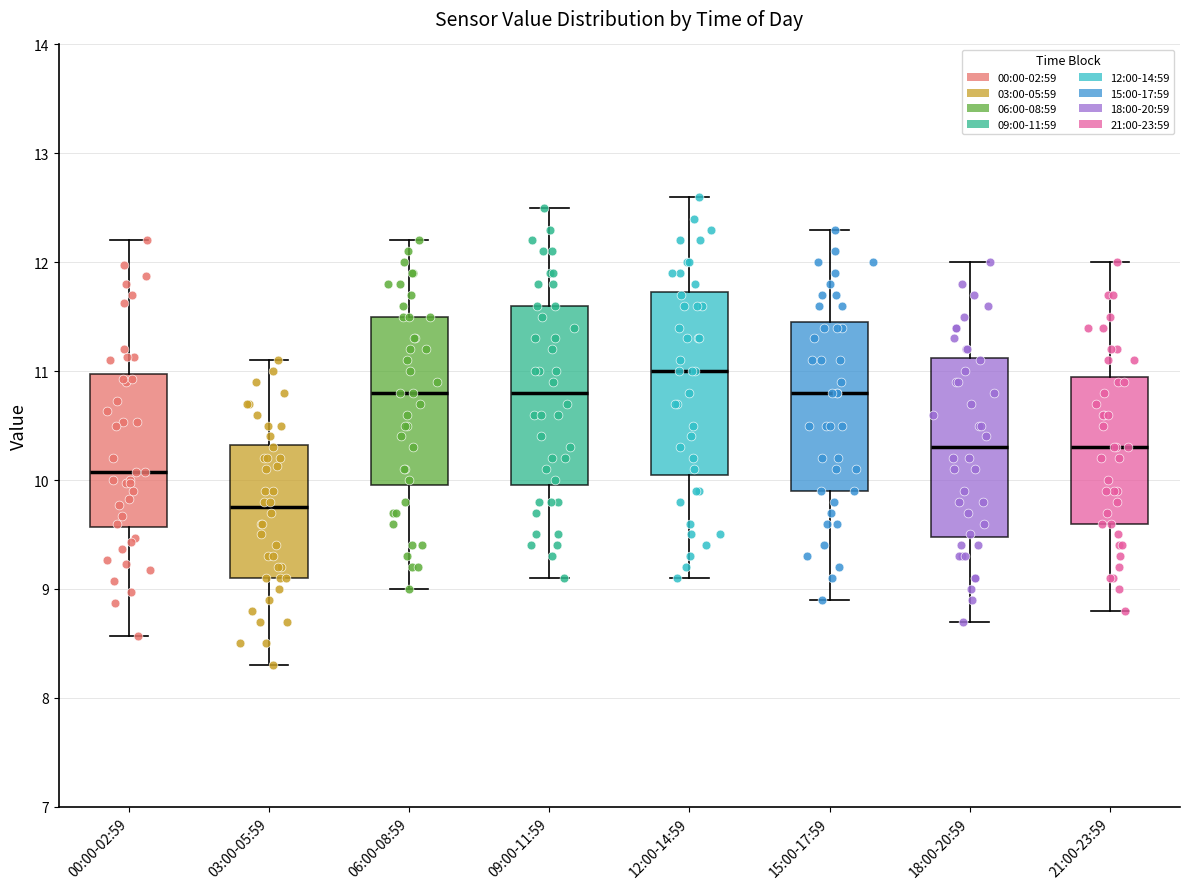

Which box has the lowest median line?

03:00-05:59